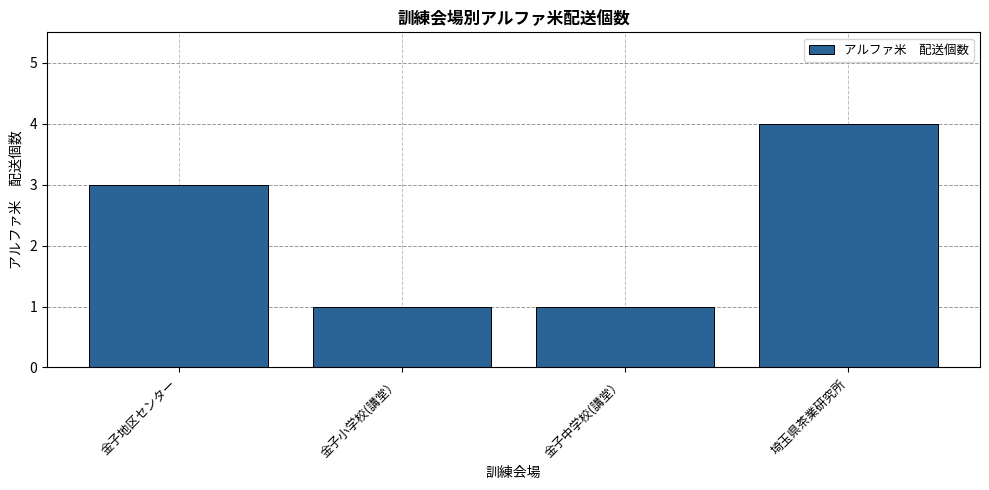

Is it true that the value at 金子小学校(講堂） is 1?

True